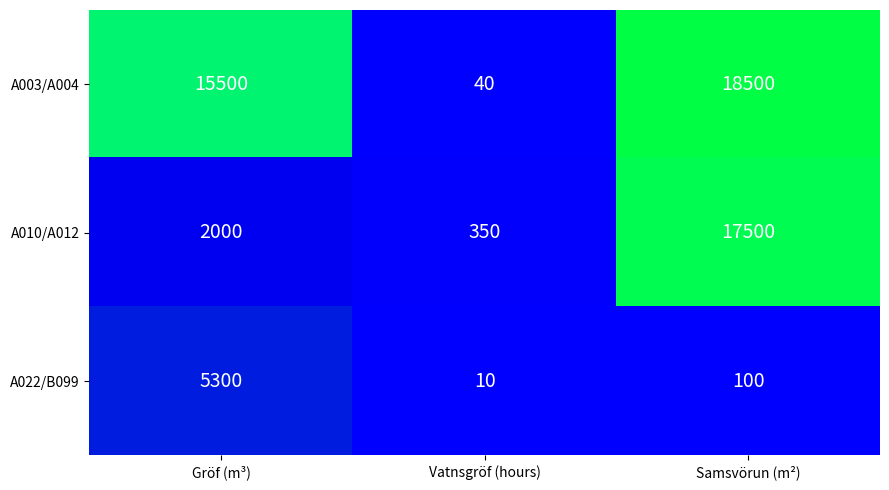

Reading right to left, extract all data points from this chart.

A003/A004: 18500	40	15500
A010/A012: 17500	350	2000
A022/B099: 100	10	5300